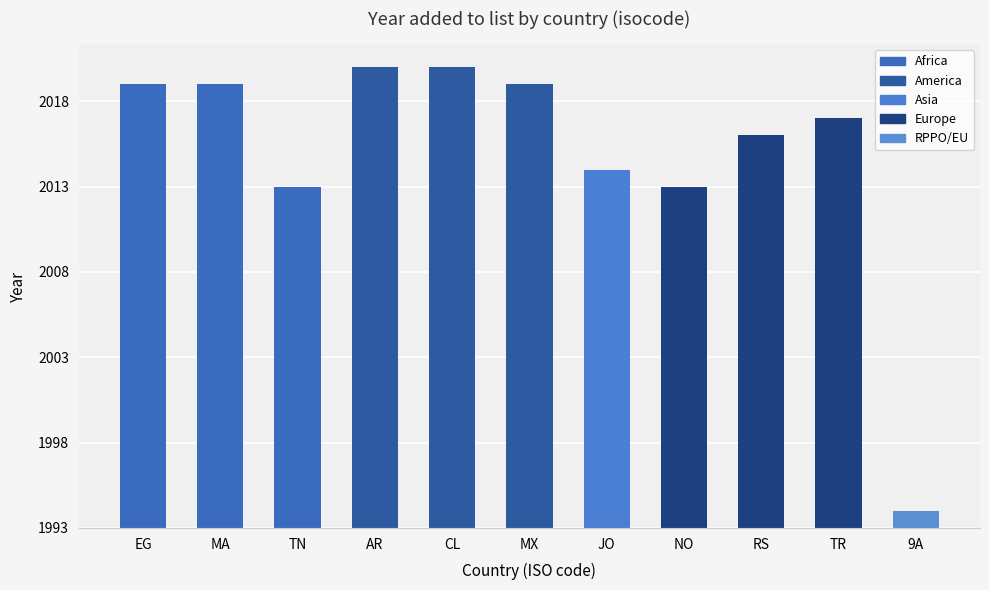

Between JO and MA, which is larger?

MA